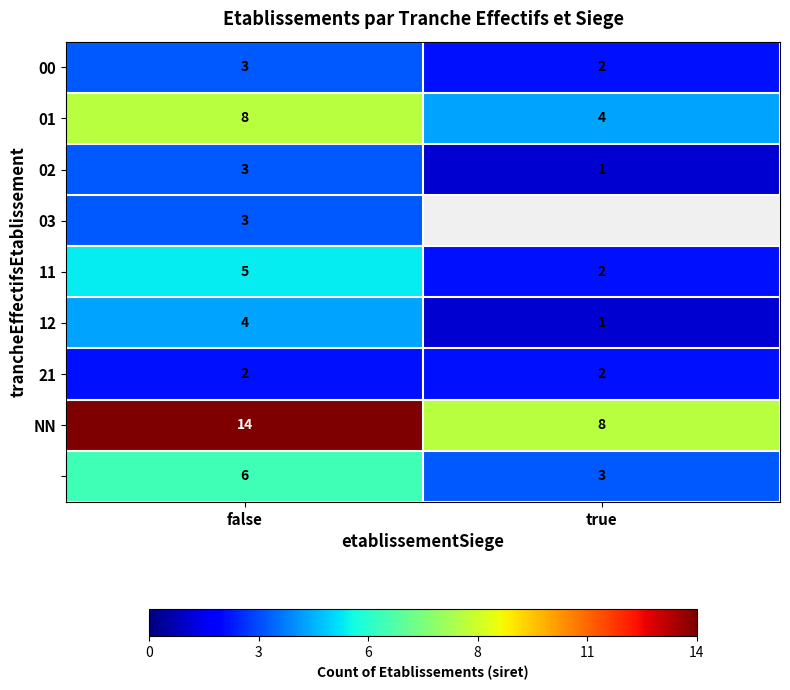

At which category does the chart reach its minimum across all series?

true